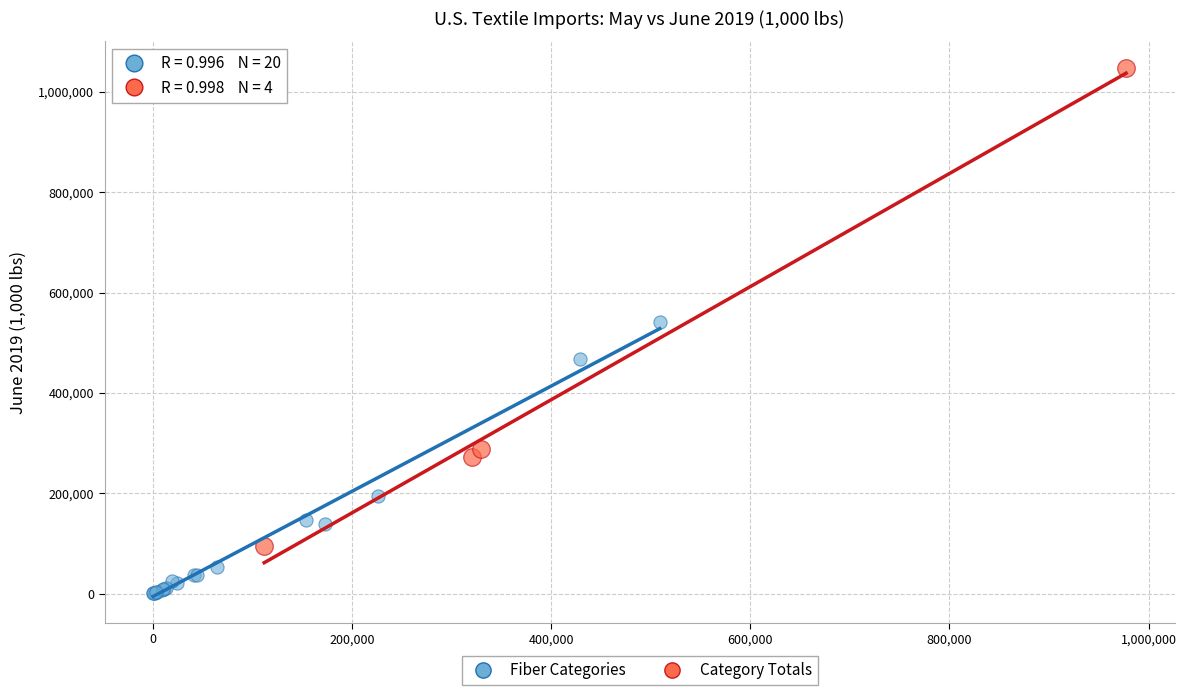

Which series reaches the maximum Y coordinate?

Category Totals